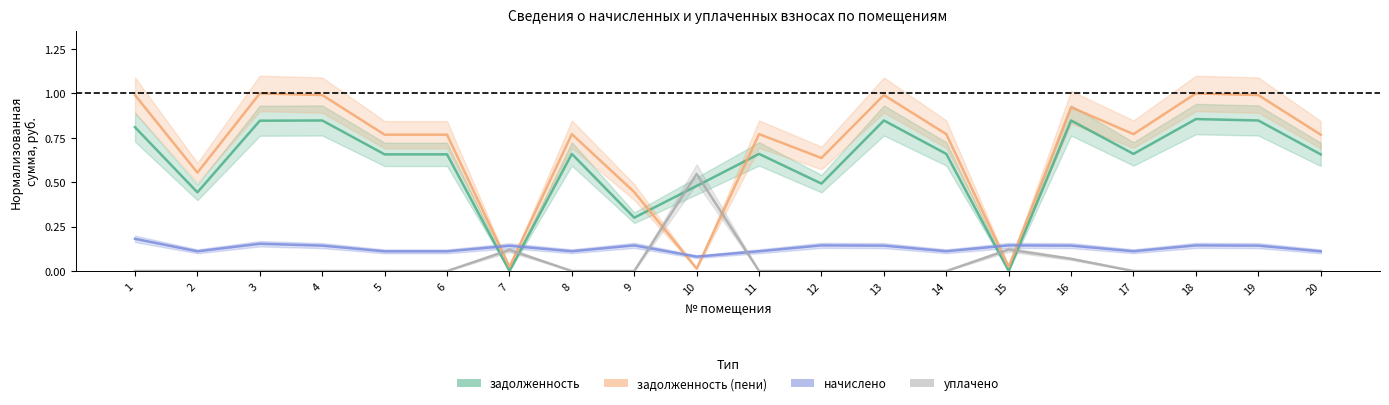

Which series has the largest total across all categories?

задолженность_пени